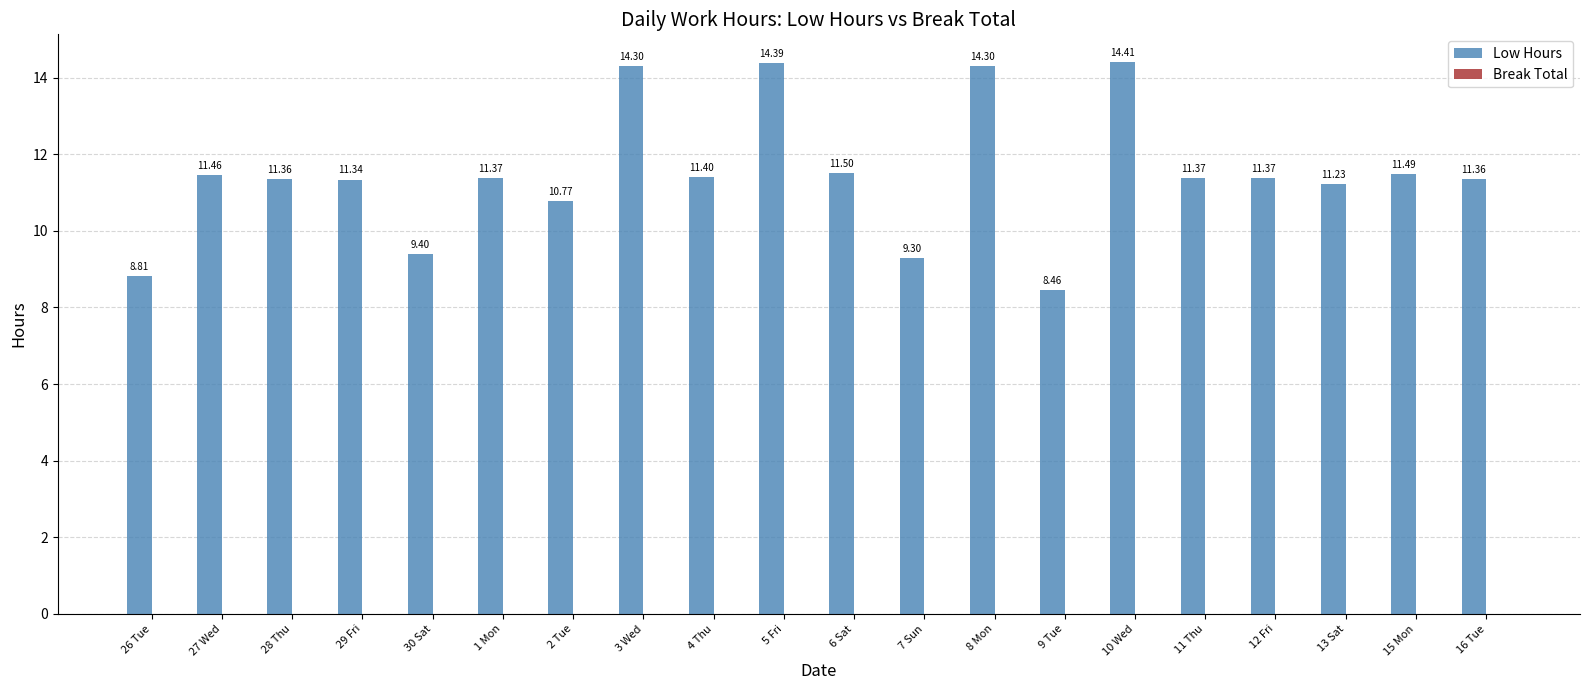

Are the bars horizontal?

No